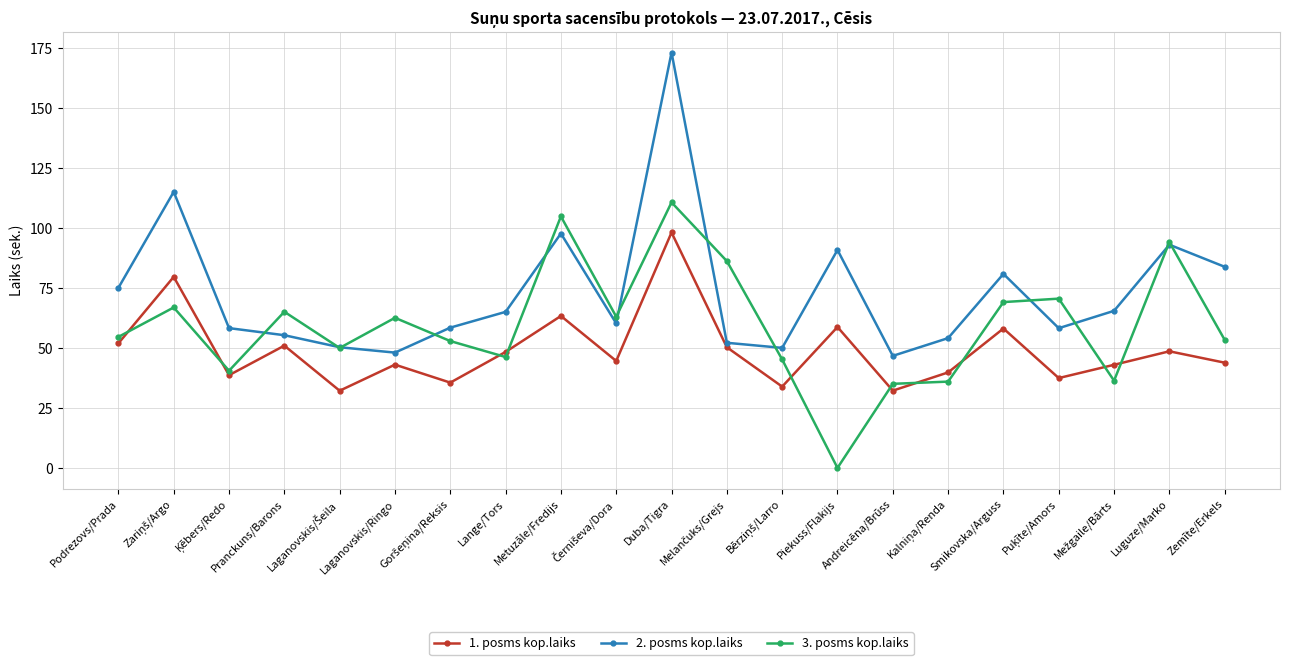

Which series has the widest spread of values?

2. posms kop.laiks